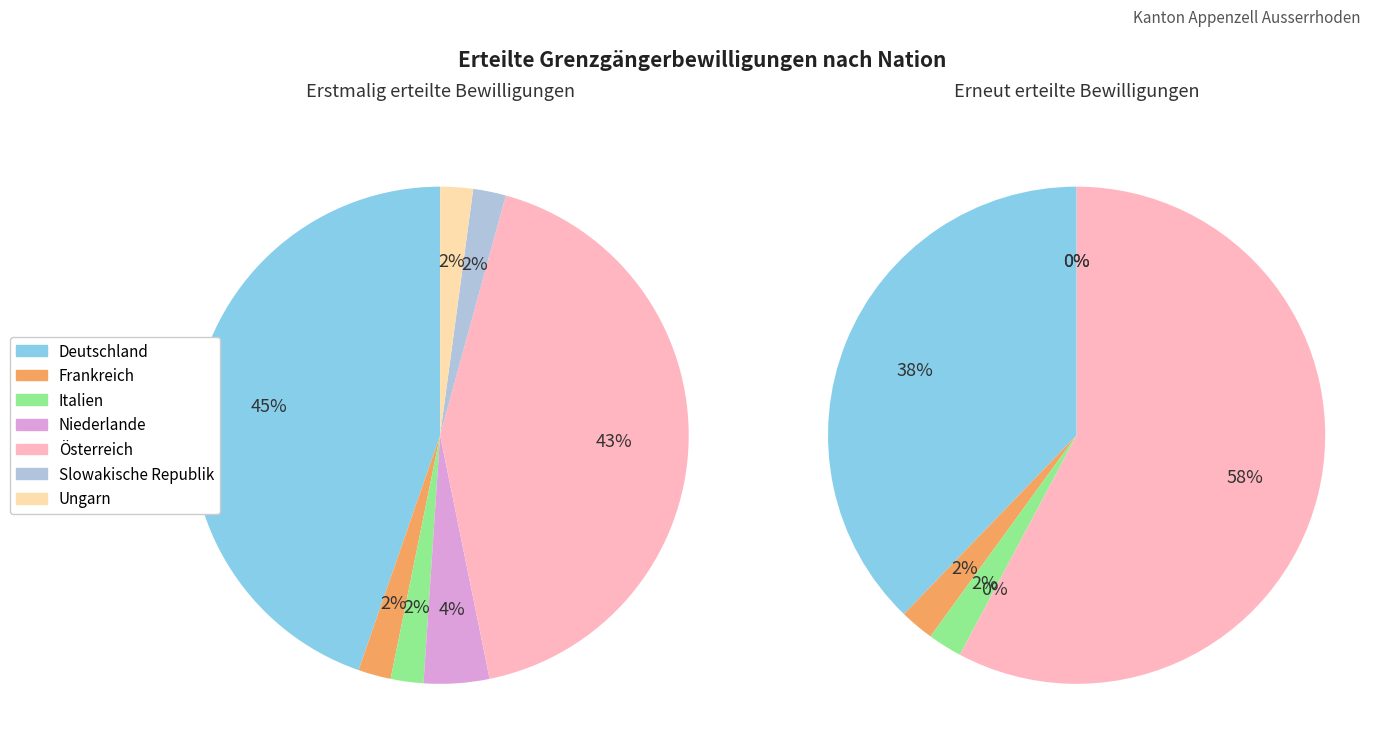

To the nearest percent, what percentage of the pie is Italien?

2%